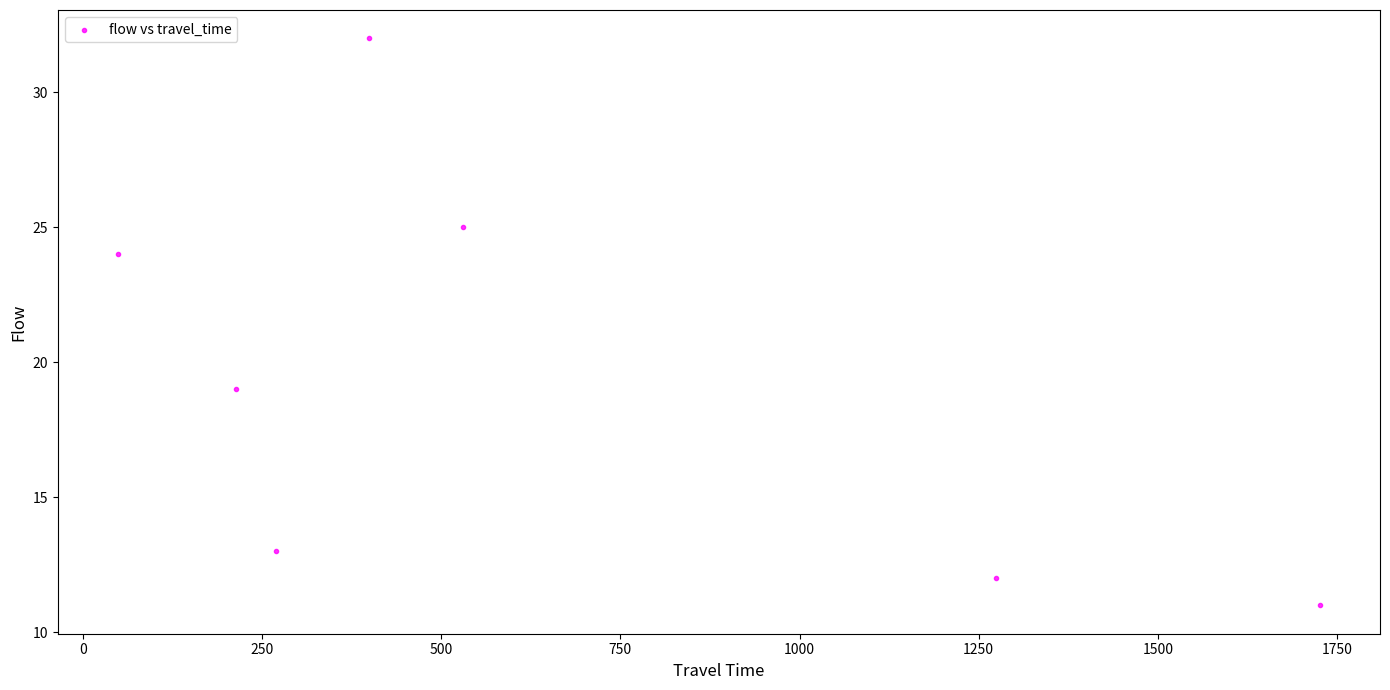

What Y value in the scatter plot is closest to 21?

19